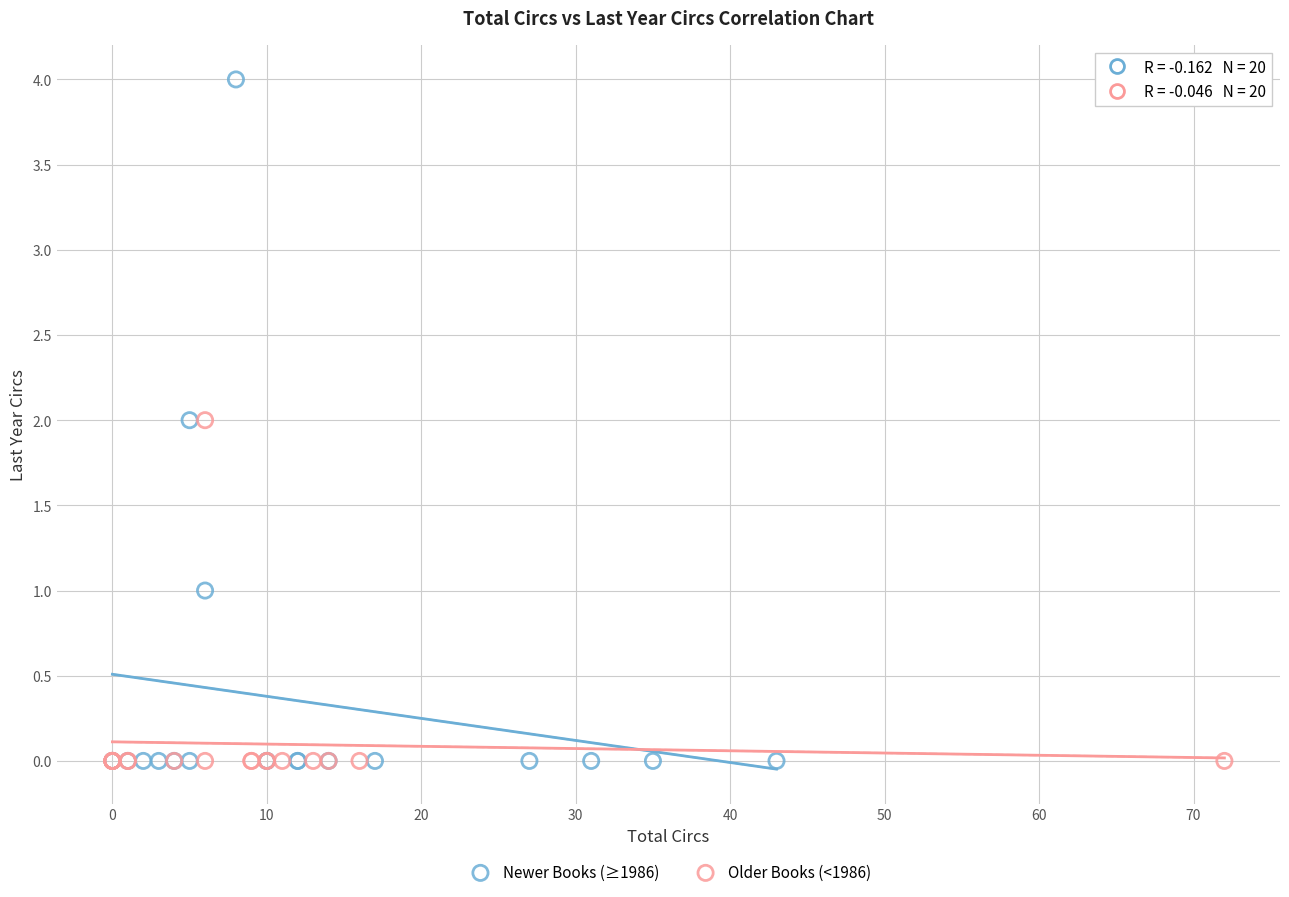

What are all the series names shown in the legend?

Newer Books (≥1986), Older Books (<1986)